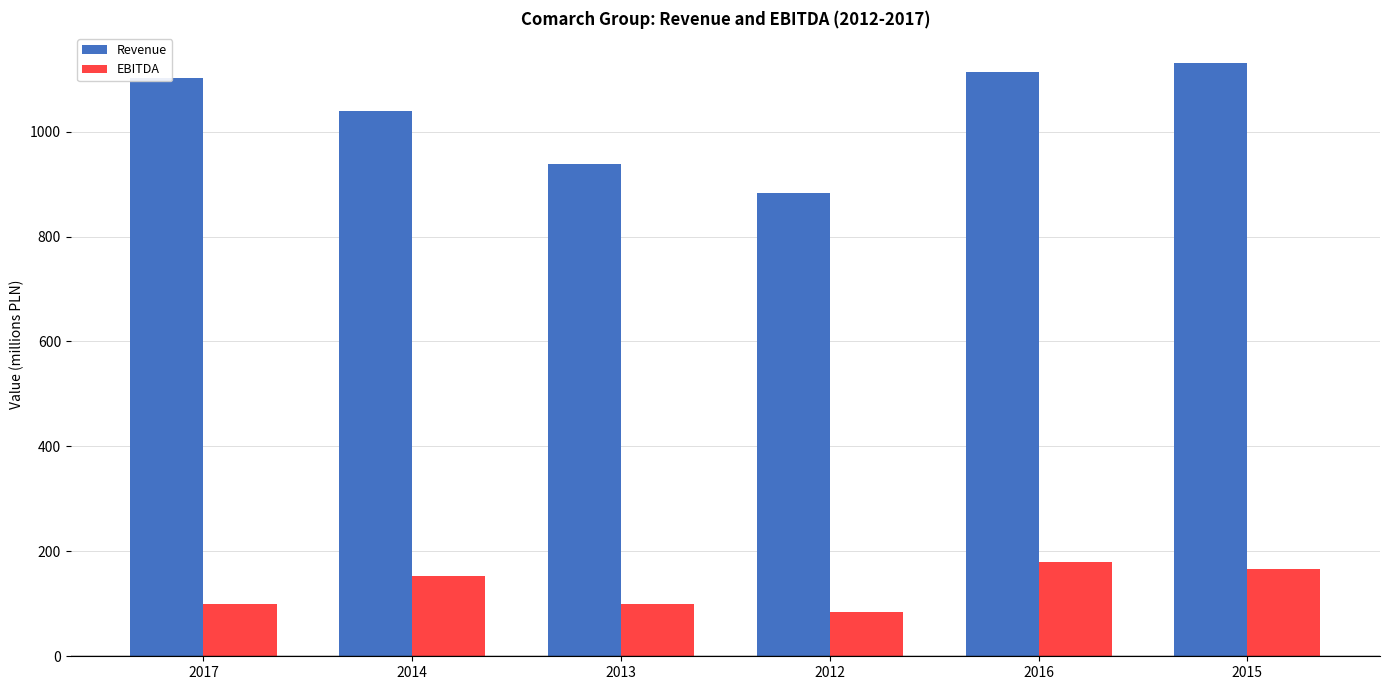

At which label does EBITDA reach its minimum?

2012